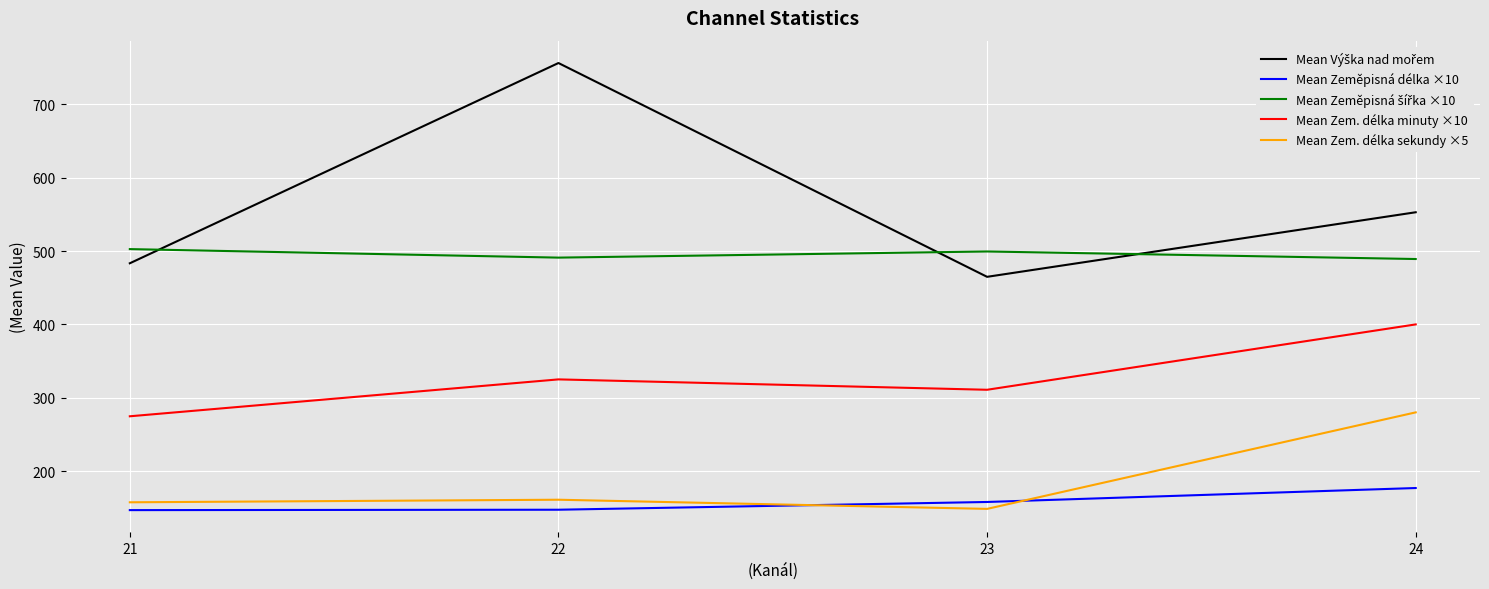

True or false: Mean Zem. délka minuty ×10 and Mean Zem. délka sekundy ×5 cross at least once.

False